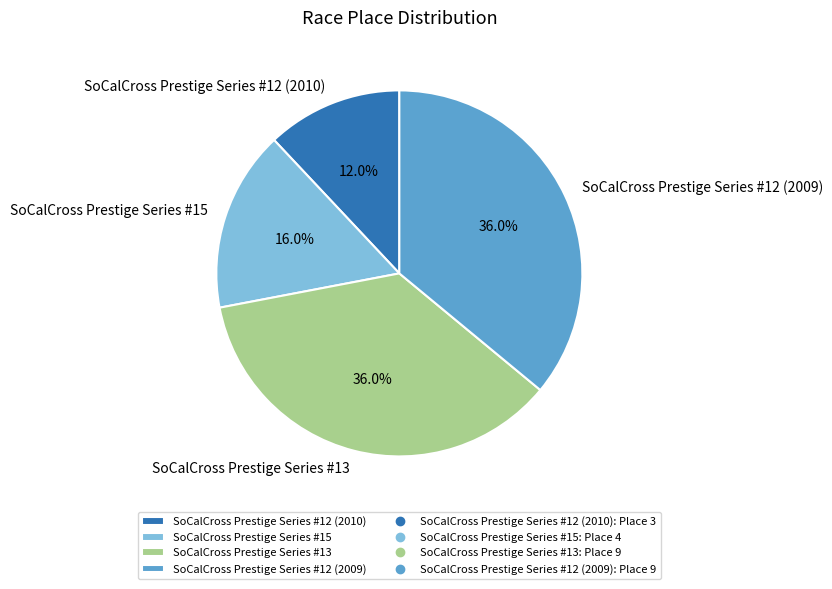

Does SoCalCross Prestige Series #12 (2010) represent more than half of the total?

No